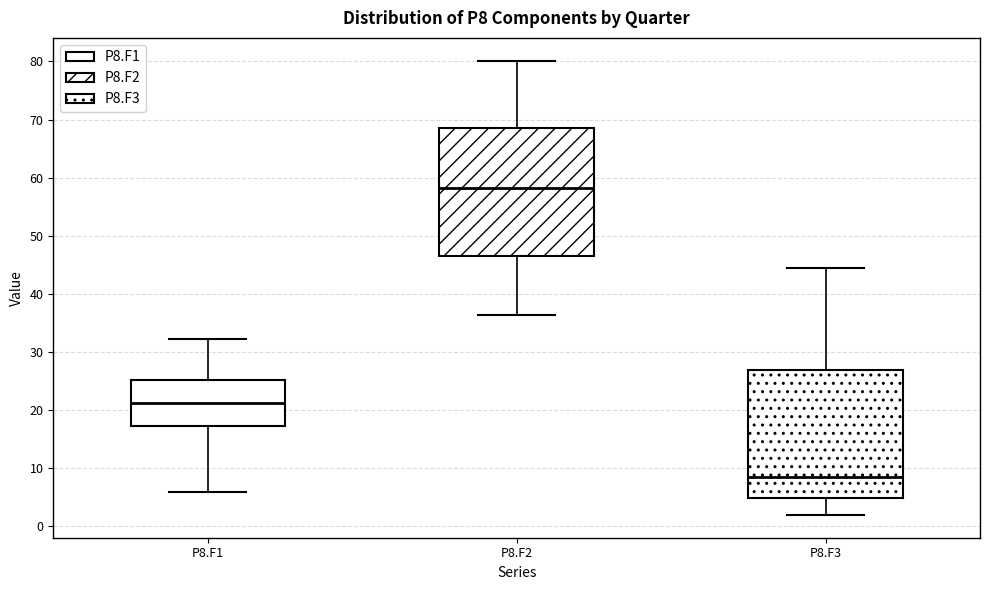

Reading left to right, transcribe this box plot: for each box, give where its median line is, the range the box spans, and where its two whiskers end, as read against the y-axis. The values are not printed on the chart, so give them approximately, as read against the axis.

P8.F1: median 21, box 17 to 25, whiskers 6 to 32
P8.F2: median 58, box 46 to 69, whiskers 36 to 80
P8.F3: median 8, box 5 to 27, whiskers 2 to 44